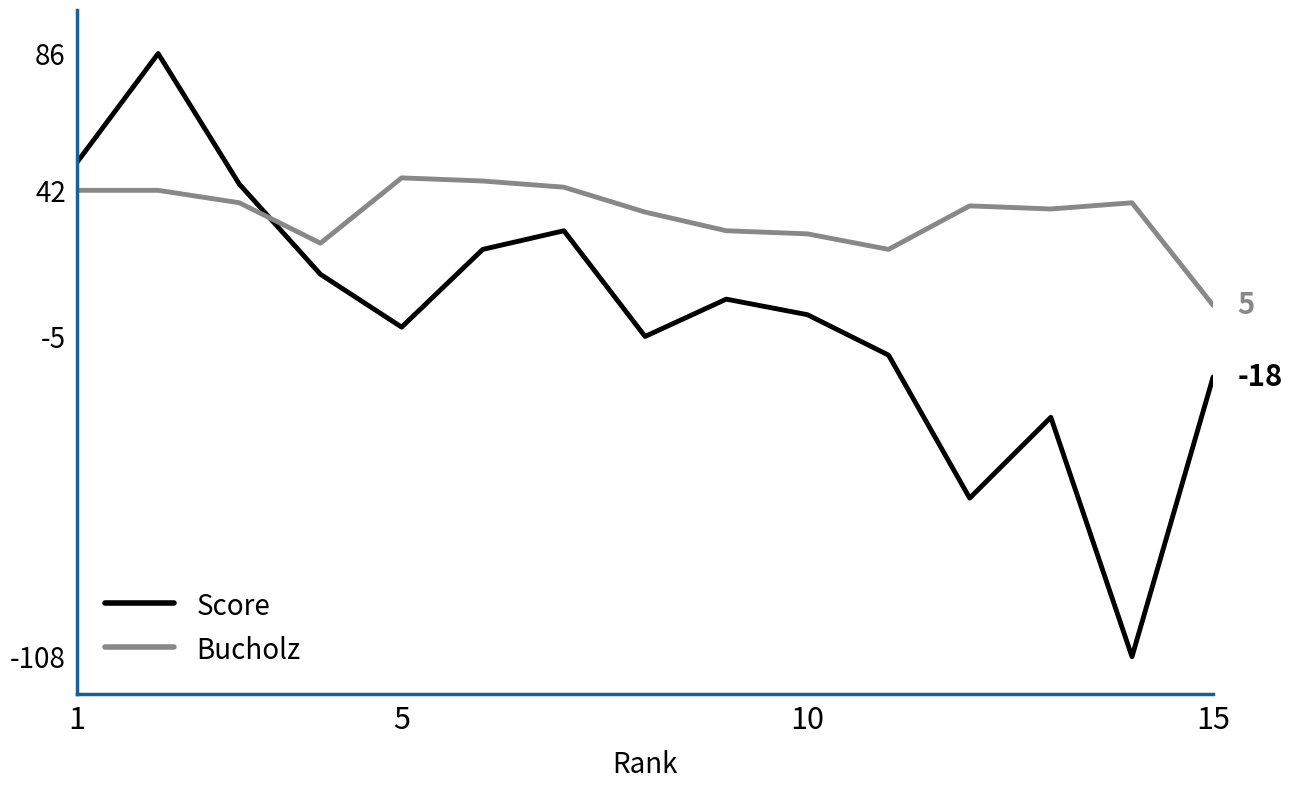

What is the lowest value of the Score series?

-108